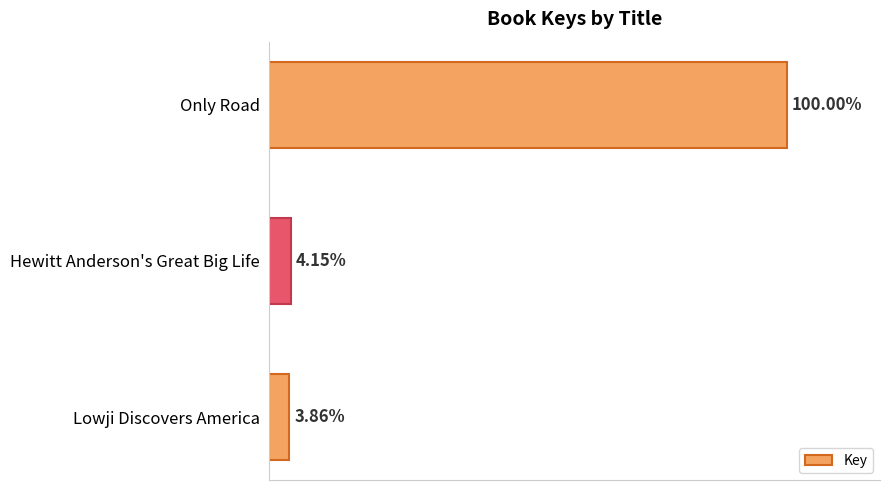

Rank the categories by value from highest to lowest.

Only Road, Hewitt Anderson's Great Big Life, Lowji Discovers America